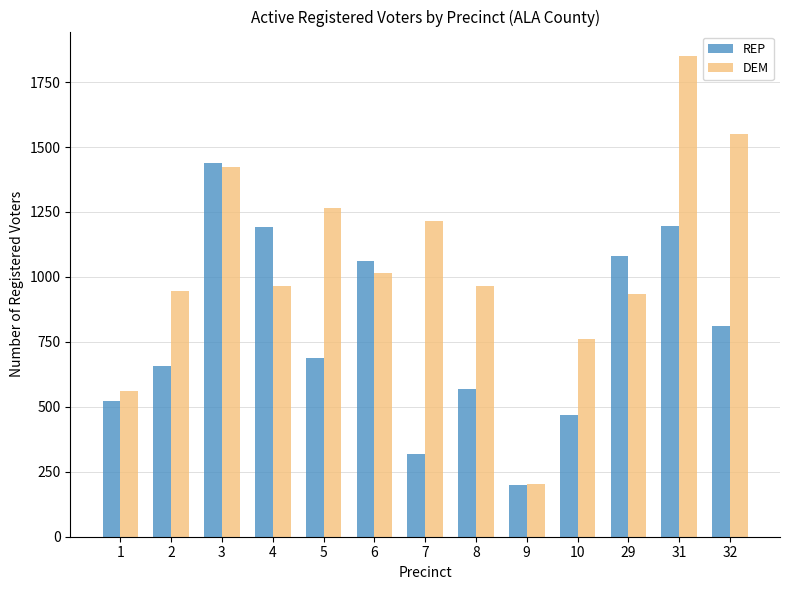

What is the lowest value of the DEM series?

203